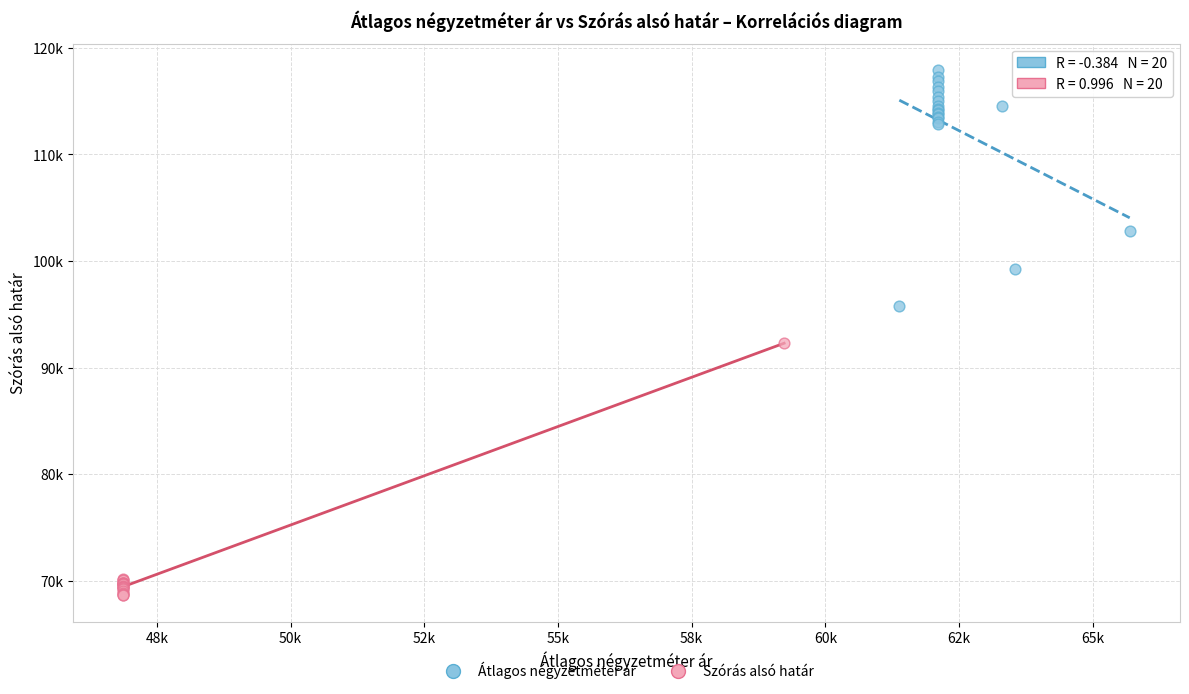

Which series has the widest spread of Y values?

Szórás alsó határ